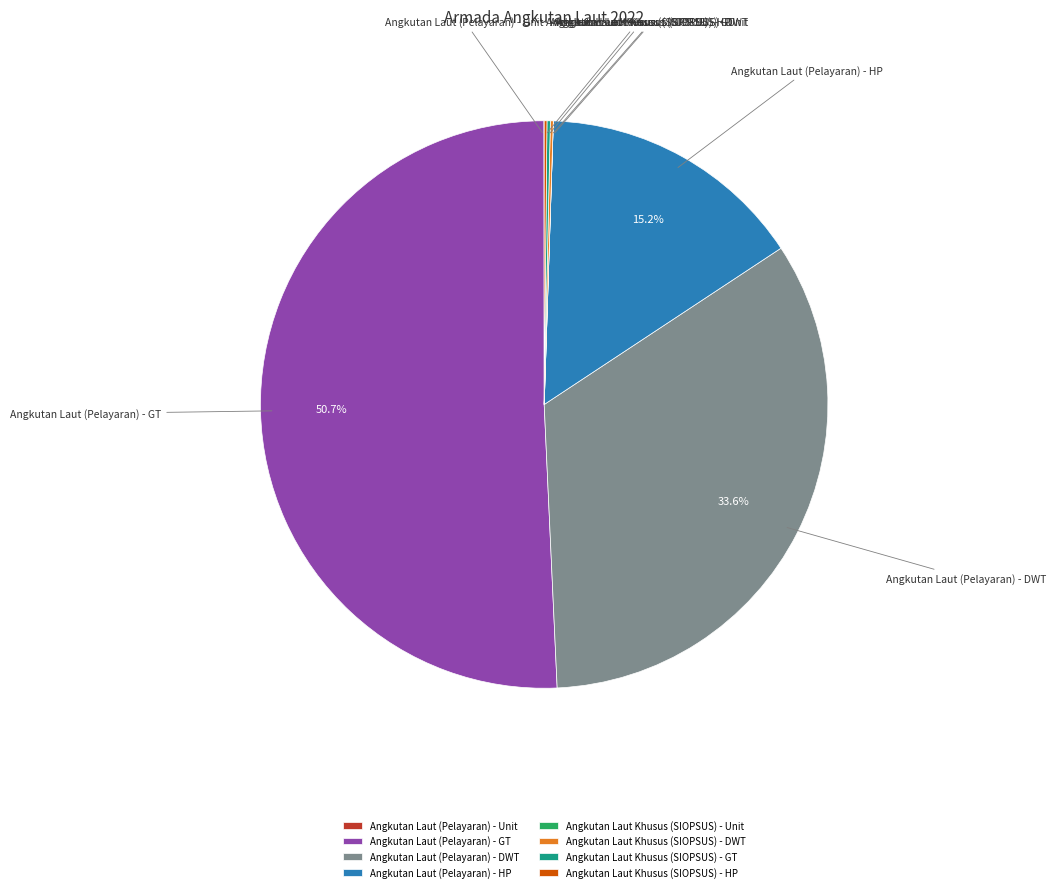

Which slice is the largest?

Angkutan Laut (Pelayaran) - GT